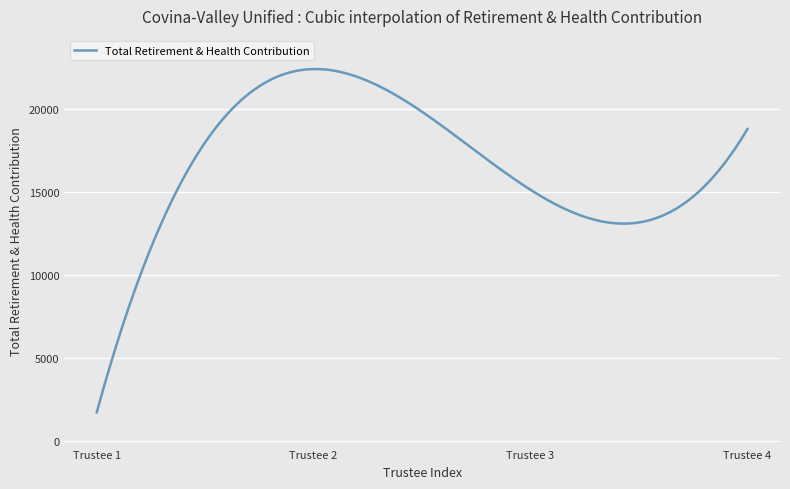

What is the average value?

16619.0